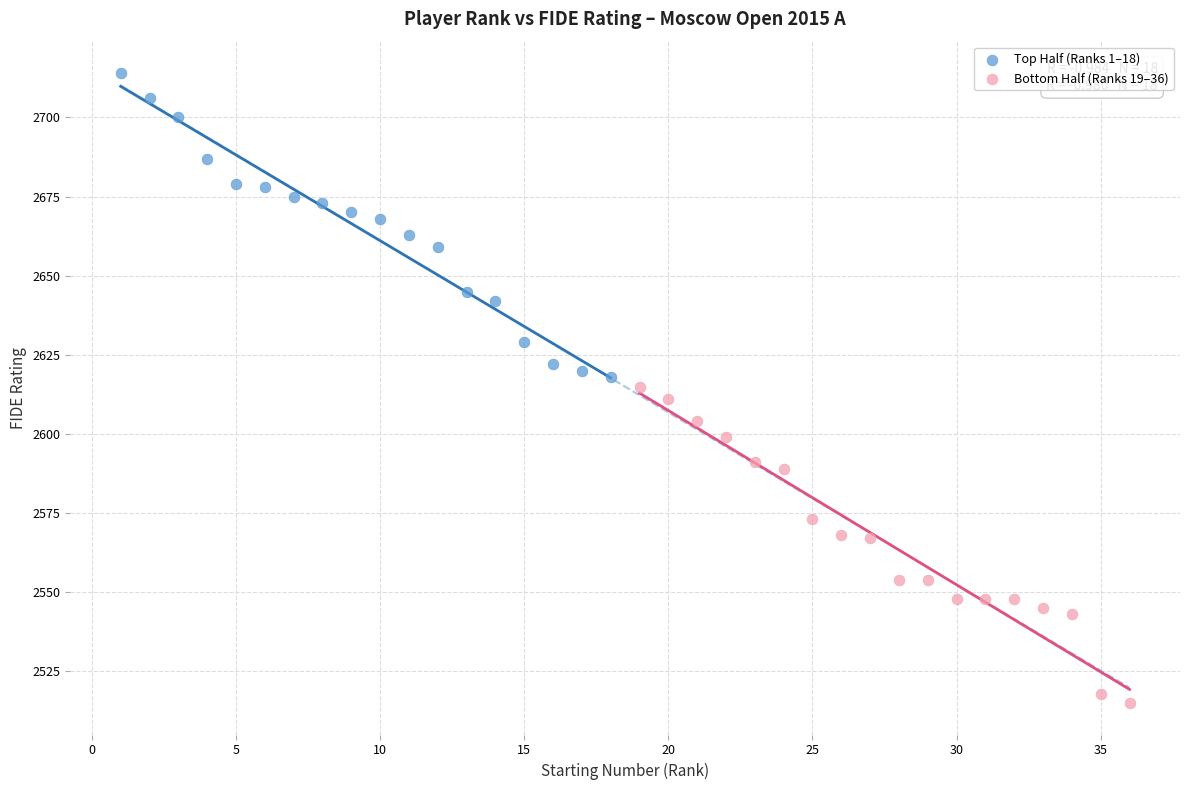

Which series reaches the minimum Y coordinate?

Bottom Half (Ranks 19–36)